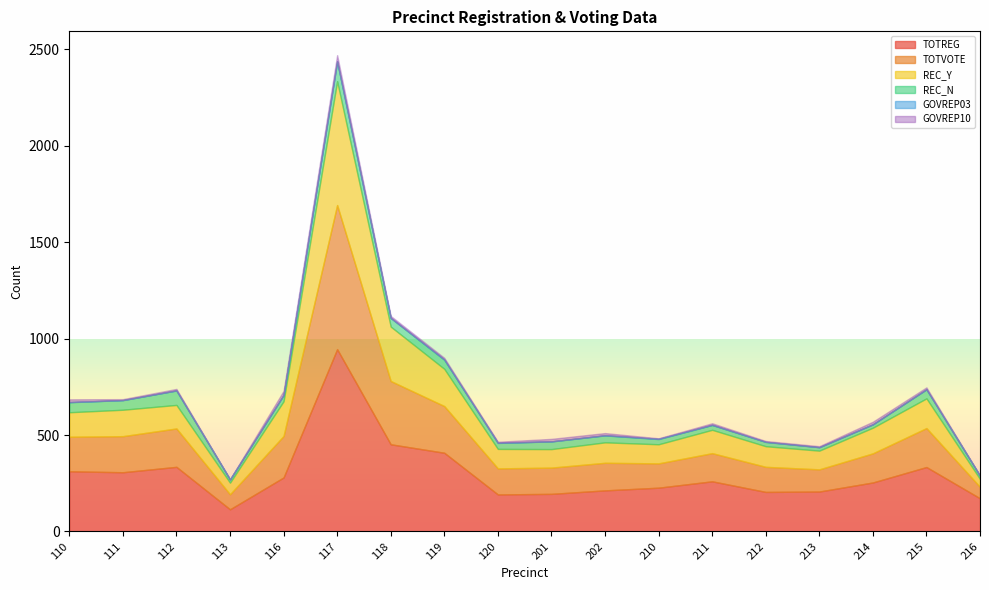

Where is the first local maximum for REC_Y?

111